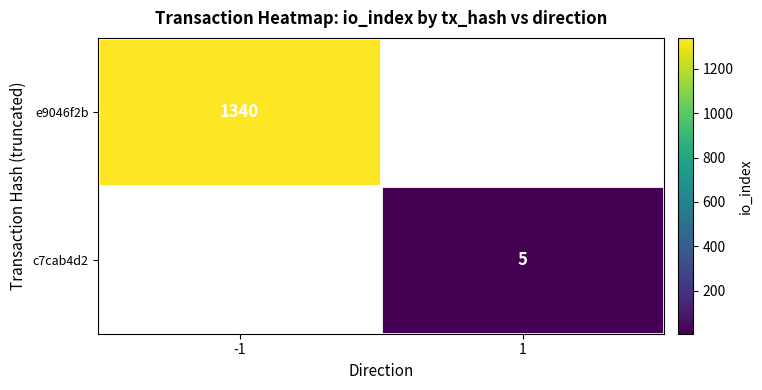

True or false: e9046f2b has a value of 1927 at -1.

False